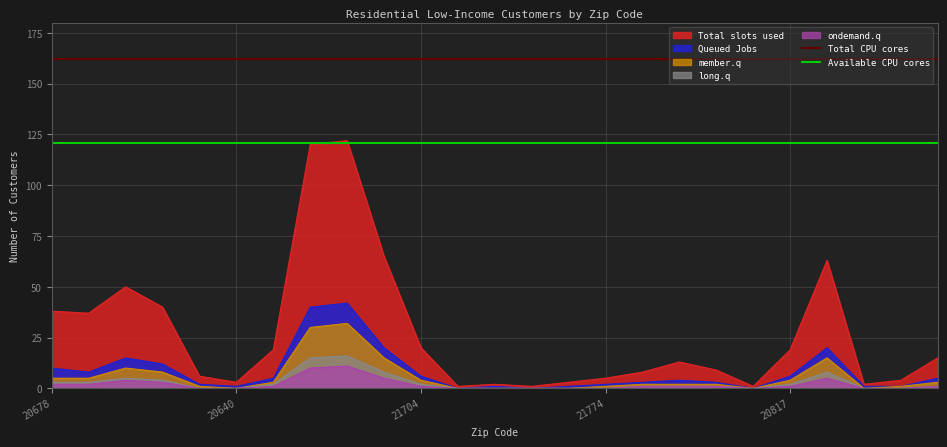

Between 20678 and 20640, which is larger?

20678